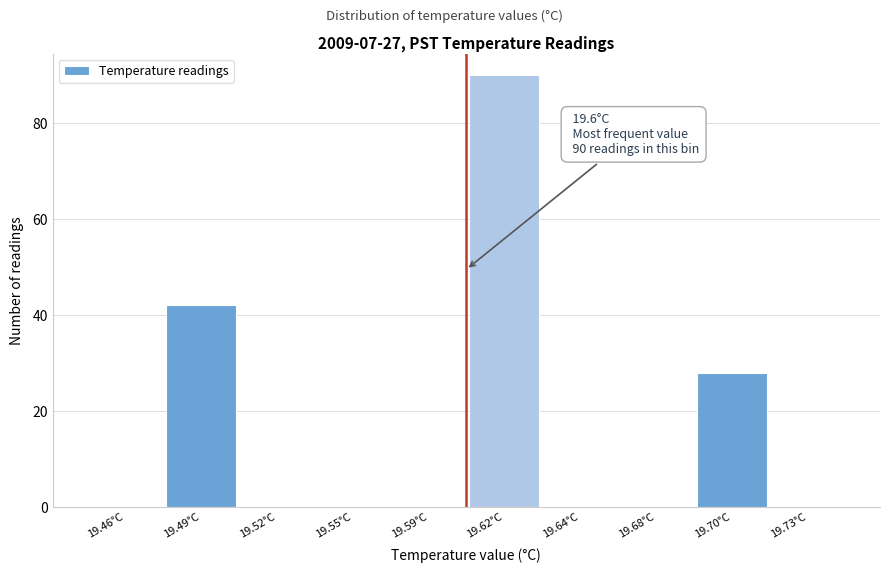

What is the sum of the values at 19.64°C and 19.62°C?

90